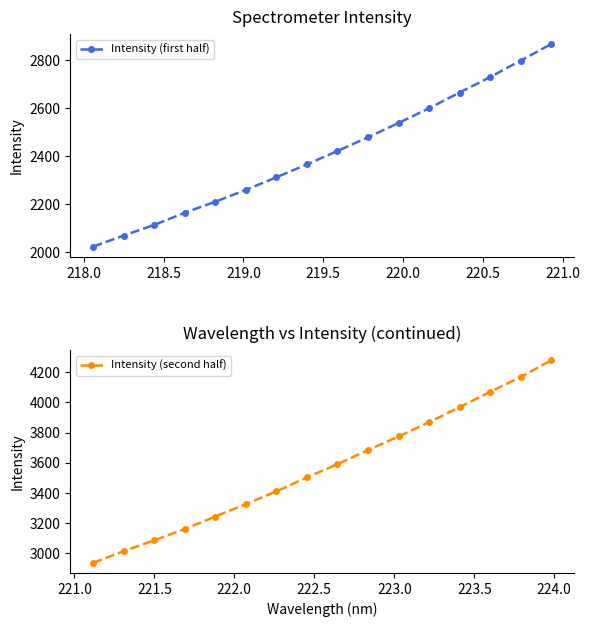

What is the value of the Intensity (first half) point at the 14th from the left?

2729.1